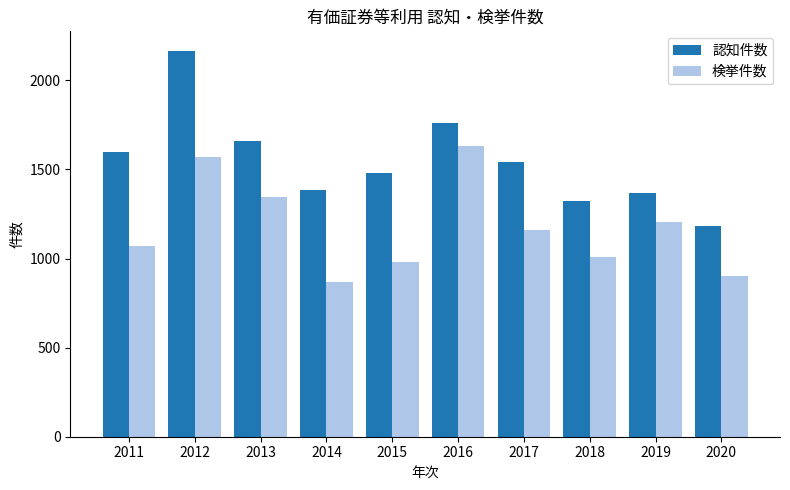

At which category does the chart reach its minimum across all series?

2014